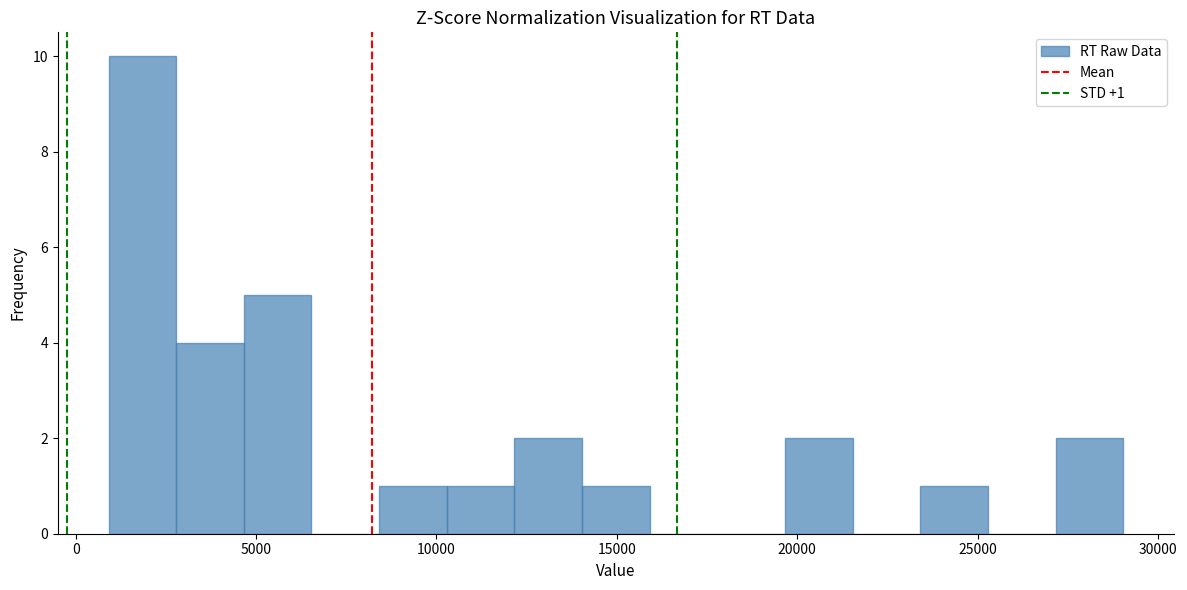

Read against the x-axis, roughly where is the centre of the tallest bar?

2000